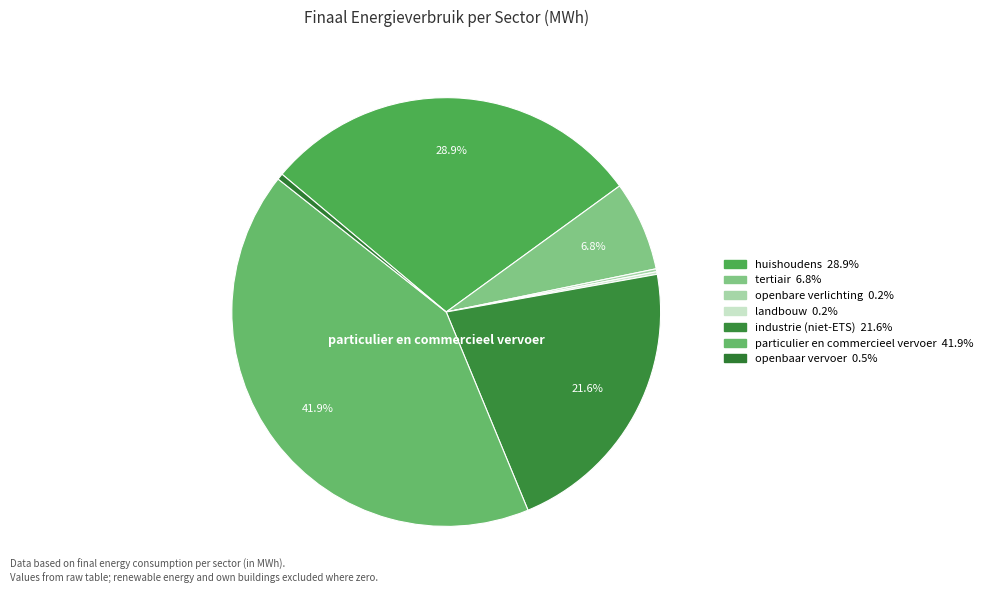

Does any single category account for the majority?

No